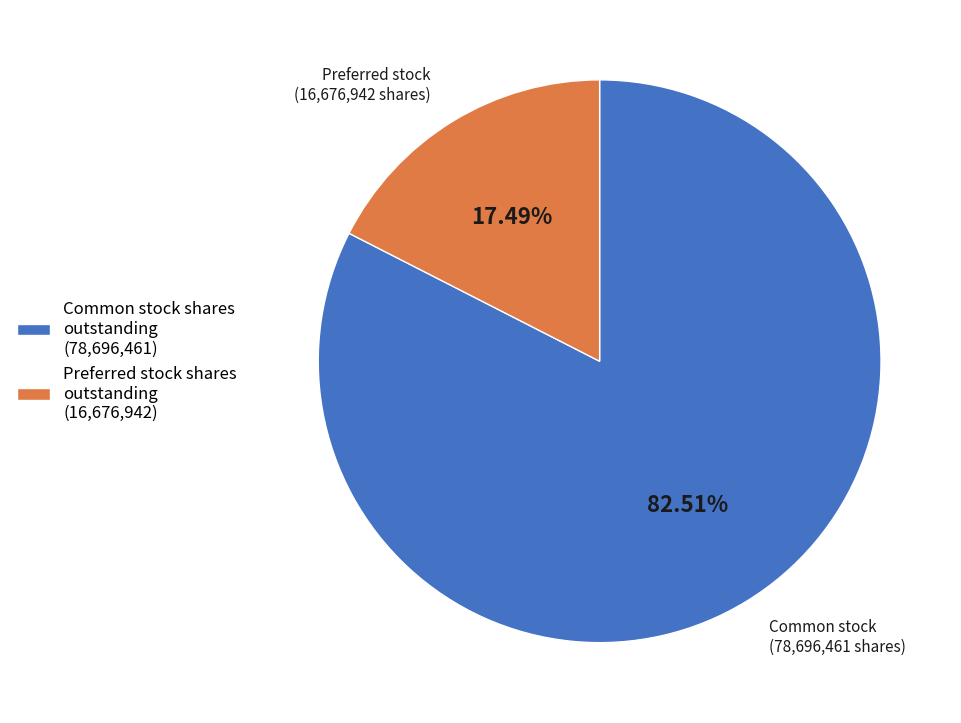

The Preferred stock shares outstanding slice represents 17% of the pie. True or false?

True